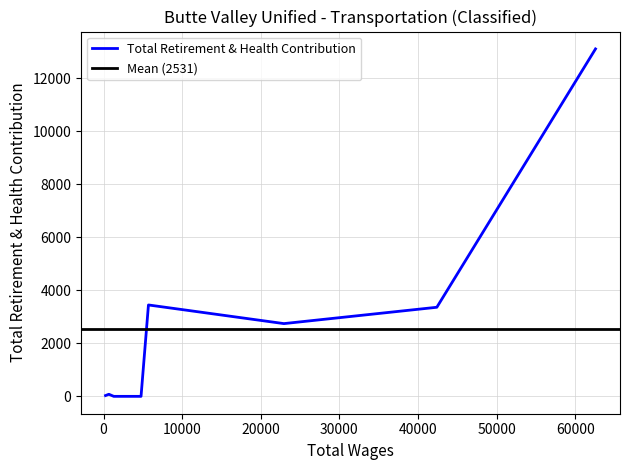

Is it true that the value at 0 is 22295?

False